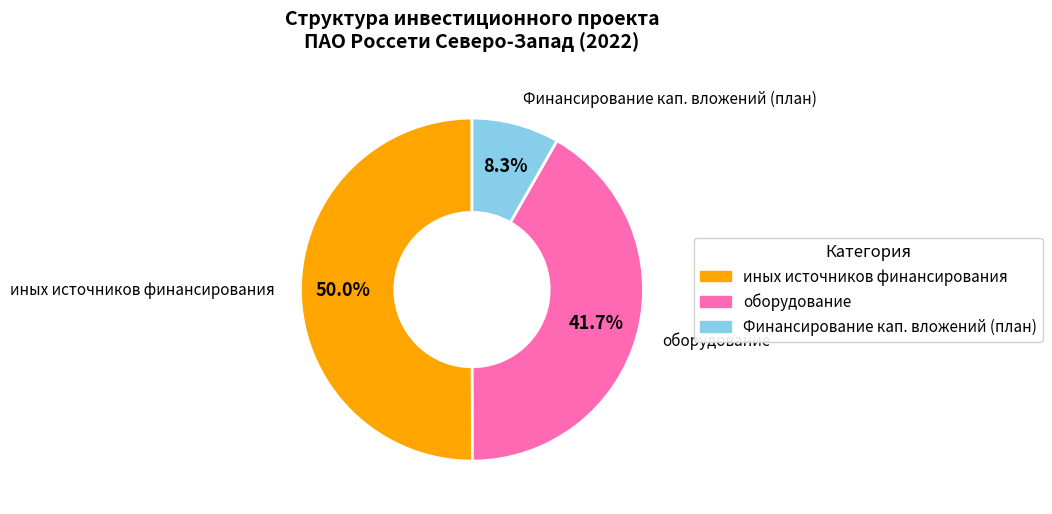

How many slices are in this pie chart?

3